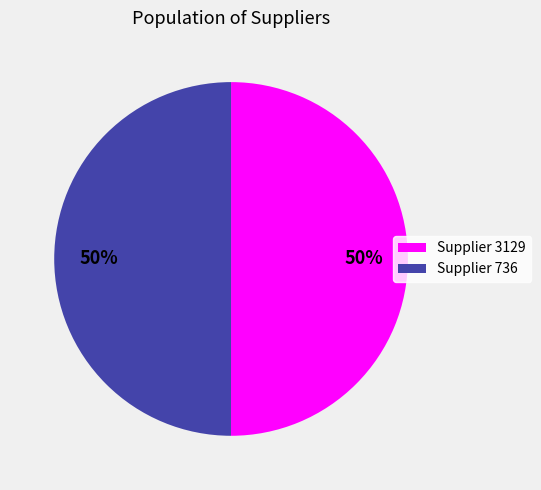

Is the sum of Supplier 3129 and Supplier 736 greater than half?

Yes